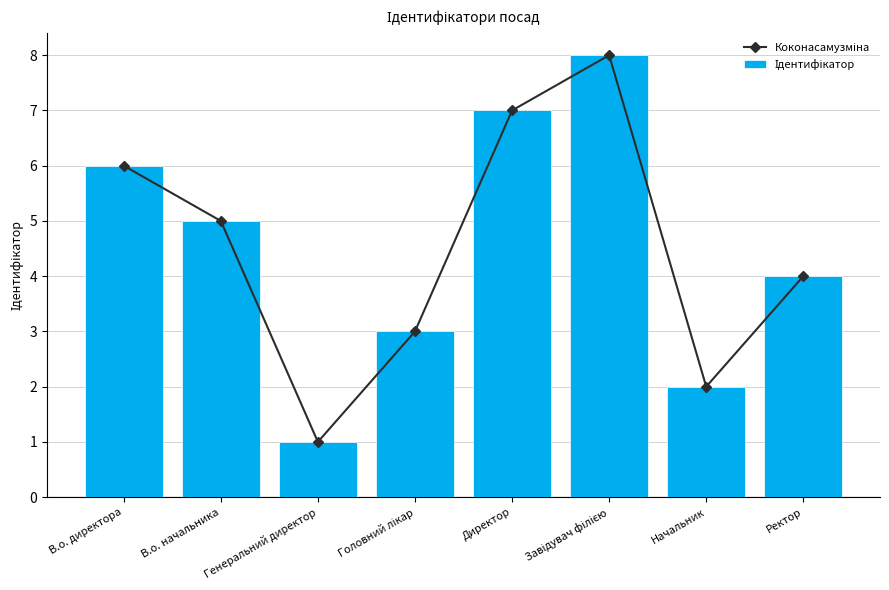

What are all the series names shown in the legend?

Коконасамузміна, Ідентифікатор